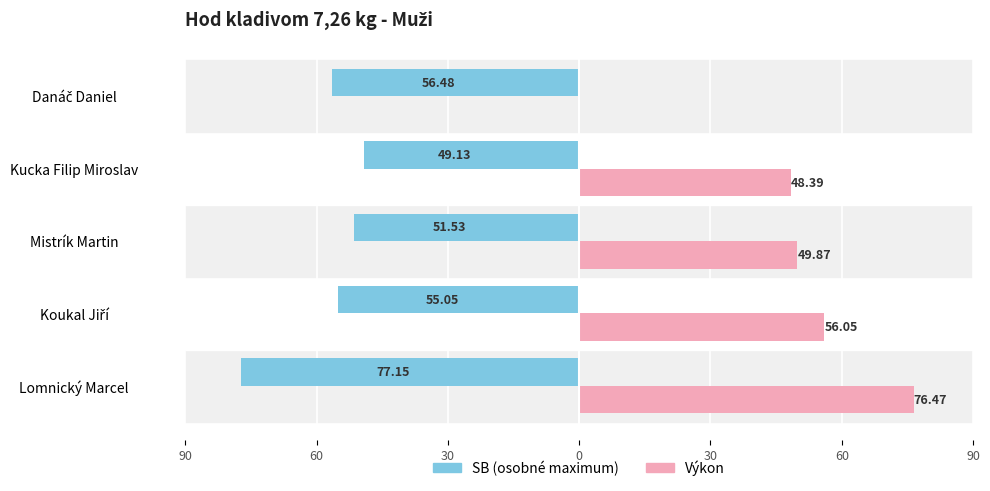

True or false: SB has a value of -12.0 at Danáč Daniel.

False